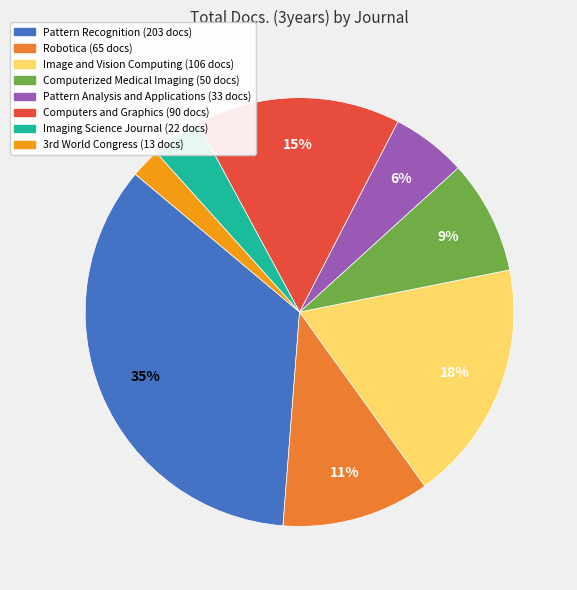

Rank the categories by value from highest to lowest.

Pattern Recognition, Image and Vision Computing, Computers and Graphics, Robotica, Computerized Medical Imaging, Pattern Analysis and Applications, Imaging Science Journal, 3rd World Congress